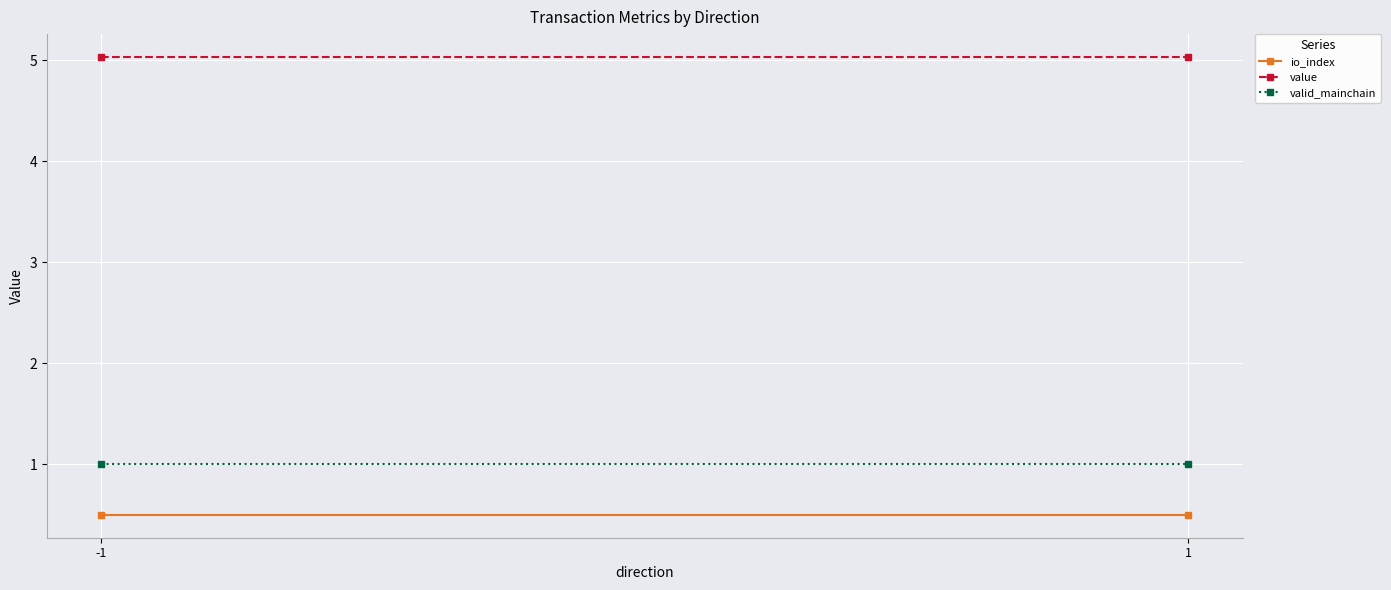

Reading right to left, list all the values displayed in this chart.

io_index: 0.5	0.5
value: 5.0	5.0
valid_mainchain: 1.0	1.0